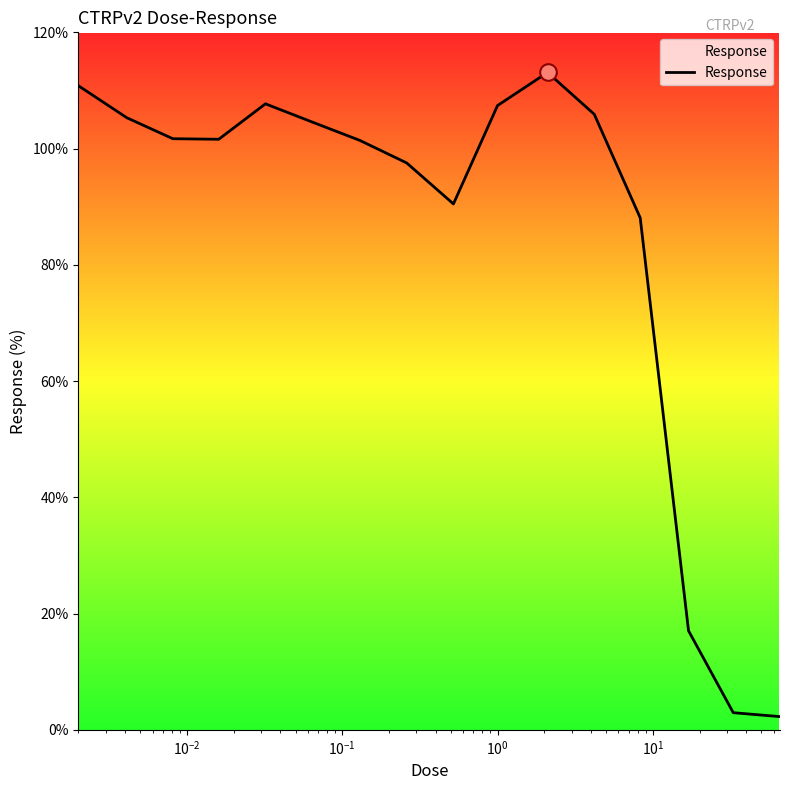

What is the maximum value shown in the chart?

113.1